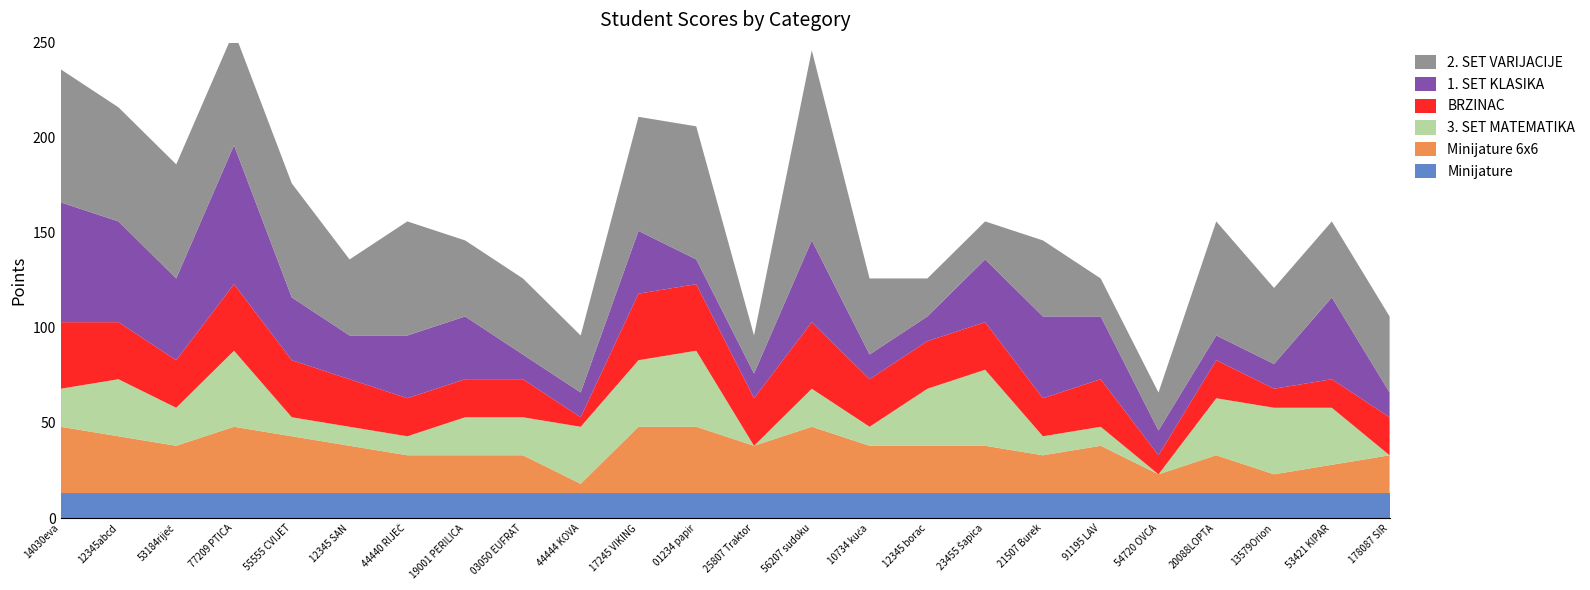

Reading left to right, list all the values displayed in this chart.

1. SET KLASIKA: 14030eva=63	12345abcd=53	53184riječ=43	77209 PTICA=73	55555 CVIJET=33	12345 SAN=23	44440 RIJEČ=33	19001 PERILICA=33	03050 EUFRAT=13	44444 KOVA=13	17245 VIKING=33	01234 papir=13	25807 Traktor=13	56207 sudoku=43	10734 kuća=13	12345 borac=13	23455 Šapica=33	21507 Burek=43	91195 LAV=33	54720 OVCA=13	20088LOPTA=13	13579Orion=13	53421 KIPAR=43	178087 SIR=13
2. SET VARIJACIJE: 14030eva=70	12345abcd=60	53184riječ=60	77209 PTICA=60	55555 CVIJET=60	12345 SAN=40	44440 RIJEČ=60	19001 PERILICA=40	03050 EUFRAT=40	44444 KOVA=30	17245 VIKING=60	01234 papir=70	25807 Traktor=20	56207 sudoku=100	10734 kuća=40	12345 borac=20	23455 Šapica=20	21507 Burek=40	91195 LAV=20	54720 OVCA=20	20088LOPTA=60	13579Orion=40	53421 KIPAR=40	178087 SIR=40
3. SET MATEMATIKA: 14030eva=20	12345abcd=30	53184riječ=20	77209 PTICA=40	55555 CVIJET=10	12345 SAN=10	44440 RIJEČ=10	19001 PERILICA=20	03050 EUFRAT=20	44444 KOVA=30	17245 VIKING=35	01234 papir=40	25807 Traktor=0	56207 sudoku=20	10734 kuća=10	12345 borac=30	23455 Šapica=40	21507 Burek=10	91195 LAV=10	54720 OVCA=0	20088LOPTA=30	13579Orion=35	53421 KIPAR=30	178087 SIR=0
Minijature 6x6: 14030eva=35	12345abcd=30	53184riječ=25	77209 PTICA=35	55555 CVIJET=30	12345 SAN=25	44440 RIJEČ=20	19001 PERILICA=20	03050 EUFRAT=20	44444 KOVA=5	17245 VIKING=35	01234 papir=35	25807 Traktor=25	56207 sudoku=35	10734 kuća=25	12345 borac=25	23455 Šapica=25	21507 Burek=20	91195 LAV=25	54720 OVCA=10	20088LOPTA=20	13579Orion=10	53421 KIPAR=15	178087 SIR=20
BRZINAC: 14030eva=35	12345abcd=30	53184riječ=25	77209 PTICA=35	55555 CVIJET=30	12345 SAN=25	44440 RIJEČ=20	19001 PERILICA=20	03050 EUFRAT=20	44444 KOVA=5	17245 VIKING=35	01234 papir=35	25807 Traktor=25	56207 sudoku=35	10734 kuća=25	12345 borac=25	23455 Šapica=25	21507 Burek=20	91195 LAV=25	54720 OVCA=10	20088LOPTA=20	13579Orion=10	53421 KIPAR=15	178087 SIR=20
Minijature: 14030eva=13	12345abcd=13	53184riječ=13	77209 PTICA=13	55555 CVIJET=13	12345 SAN=13	44440 RIJEČ=13	19001 PERILICA=13	03050 EUFRAT=13	44444 KOVA=13	17245 VIKING=13	01234 papir=13	25807 Traktor=13	56207 sudoku=13	10734 kuća=13	12345 borac=13	23455 Šapica=13	21507 Burek=13	91195 LAV=13	54720 OVCA=13	20088LOPTA=13	13579Orion=13	53421 KIPAR=13	178087 SIR=13